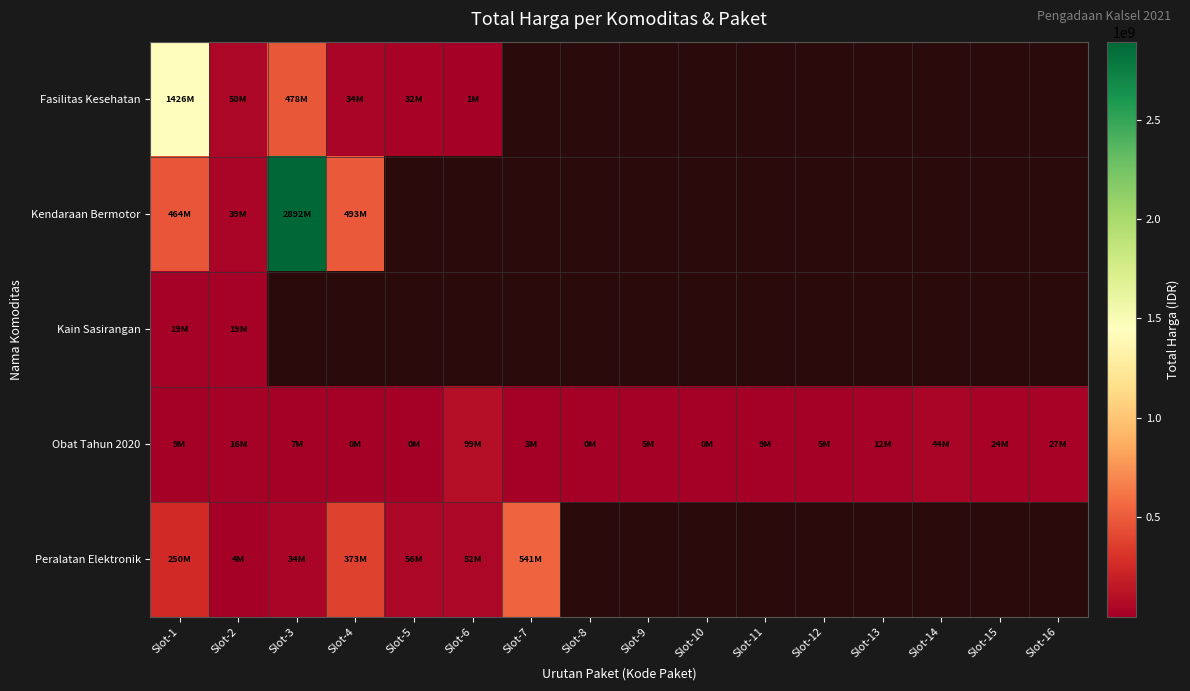

Which series has the widest spread of values?

Kendaraan Bermotor